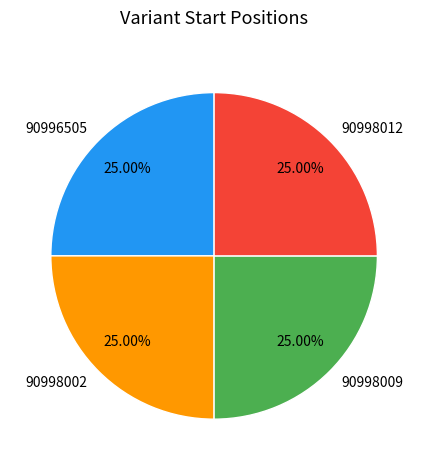

Approximately how many times larger is the value at 90998002 compared to 90996505?

1.0